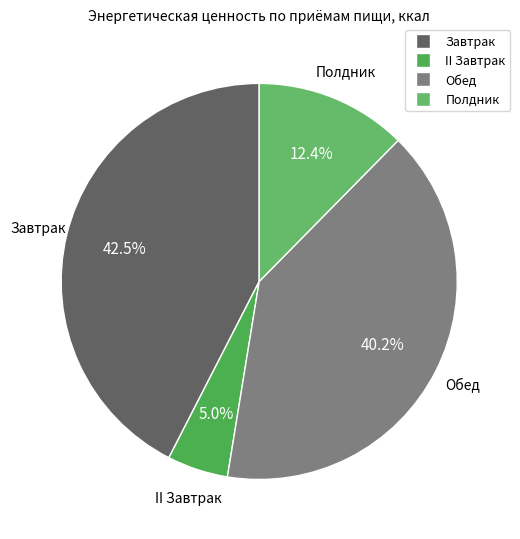

True or false: II Завтрак accounts for 5% of the total.

True